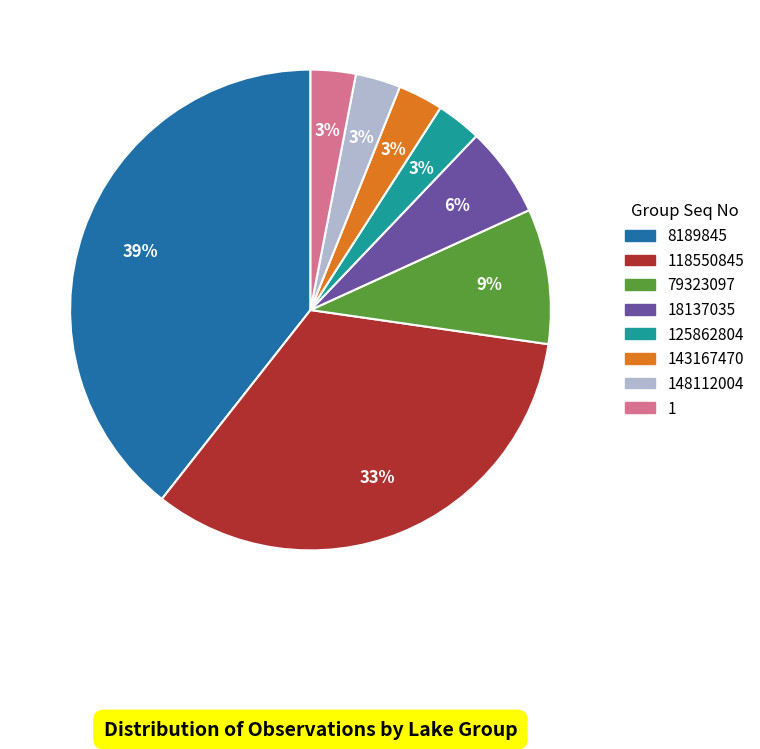

How many segments does this pie chart have?

8